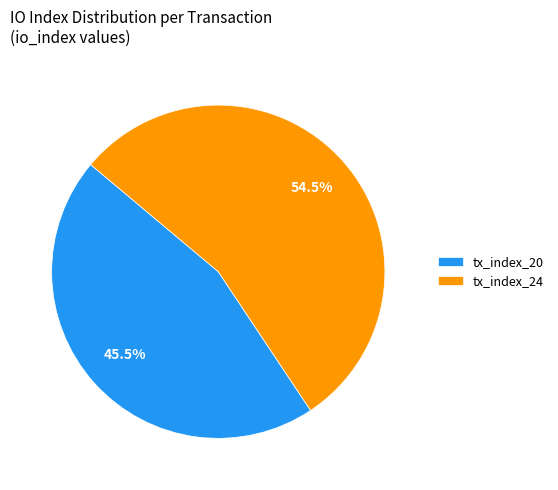

Is there a majority slice in this chart?

Yes